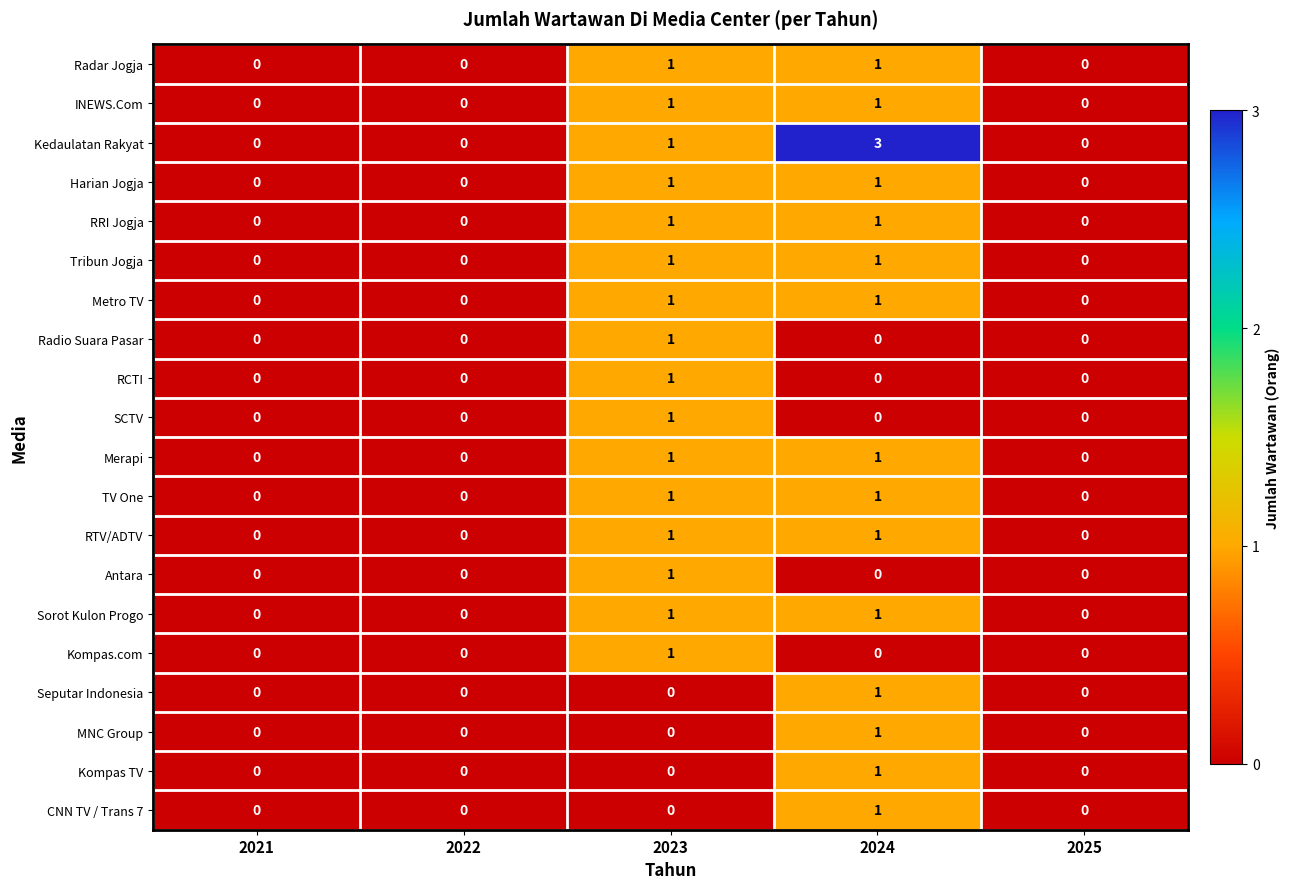

Between 2021 and 2024, which series saw the biggest shift?

Kedaulatan Rakyat